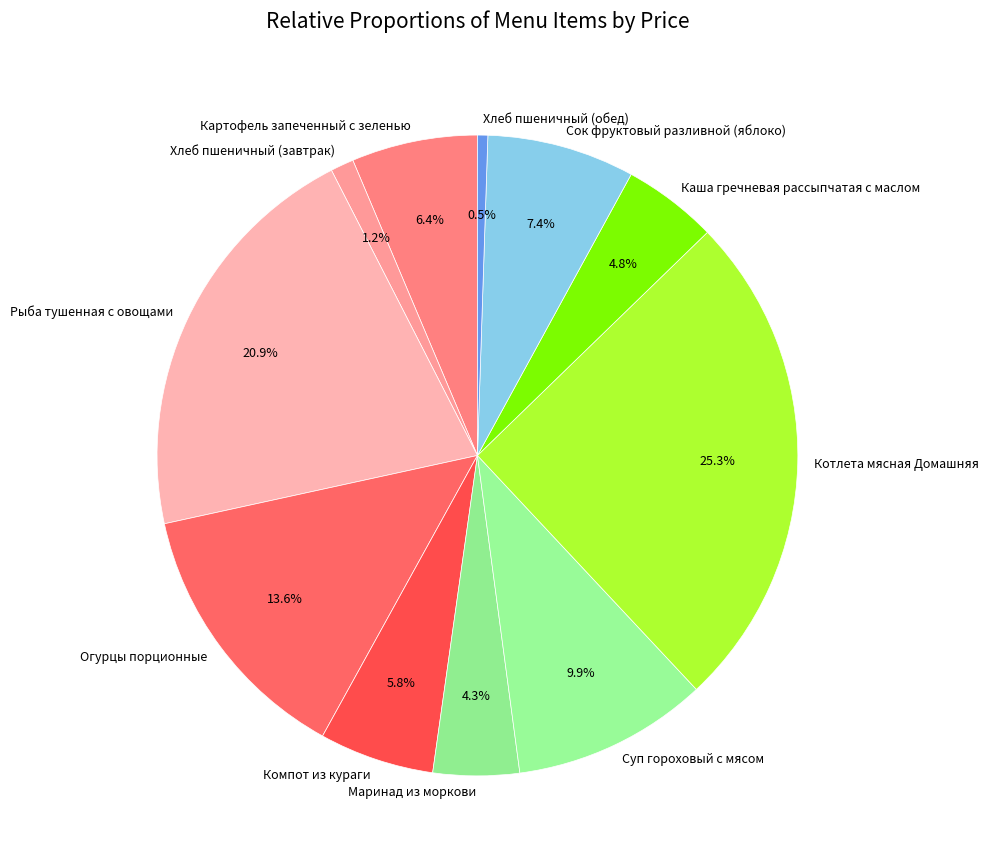

Is there any slice that represents more than half of the pie?

No